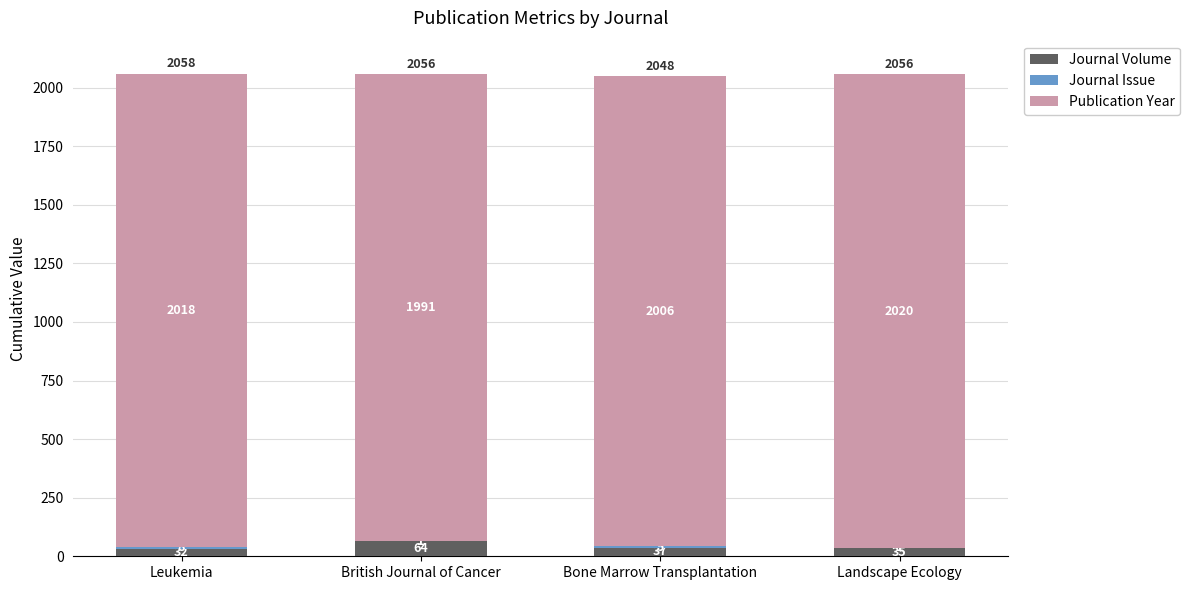

What is the sum of the Journal Volume values at British Journal of Cancer and Landscape Ecology?

99